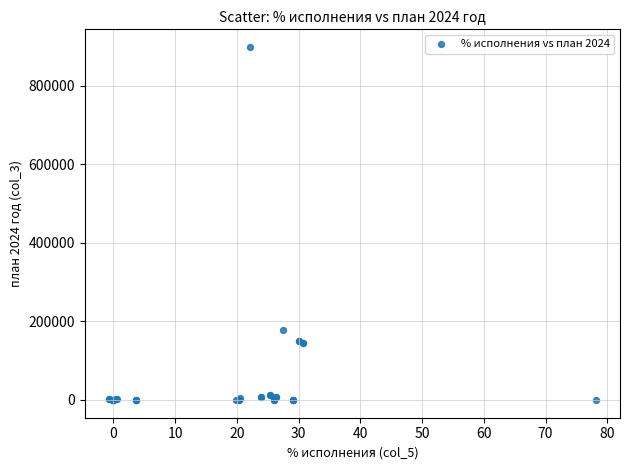

What Y value in the scatter plot is closest to 448864?

178747.0